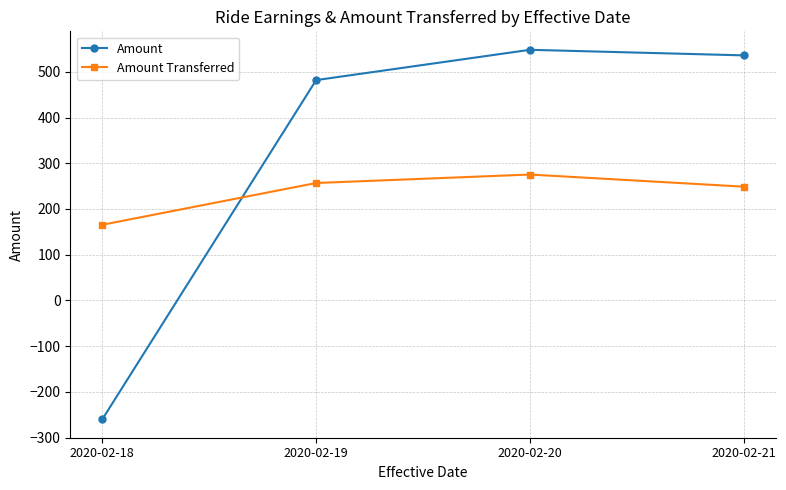

Reading left to right, transcribe all the data shown in this chart.

Amount: 2020-02-18=-260.0	2020-02-19=482.0	2020-02-20=548.3	2020-02-21=536.1
Amount Transferred: 2020-02-18=165.5	2020-02-19=256.9	2020-02-20=275.4	2020-02-21=248.8